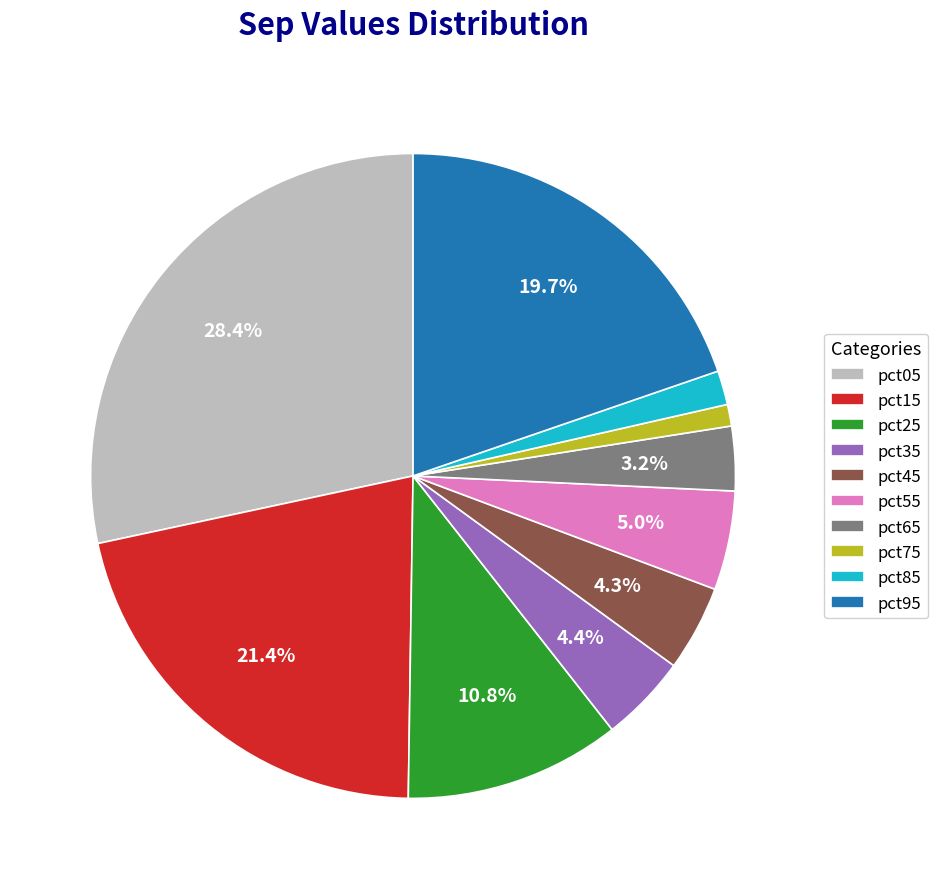

How many segments does this pie chart have?

10